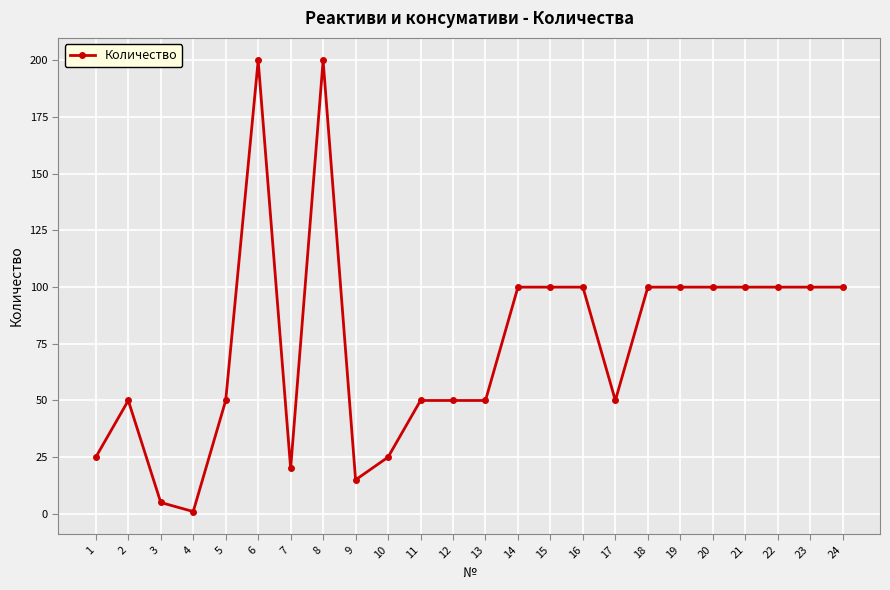

Where does the data first go above 100?

6